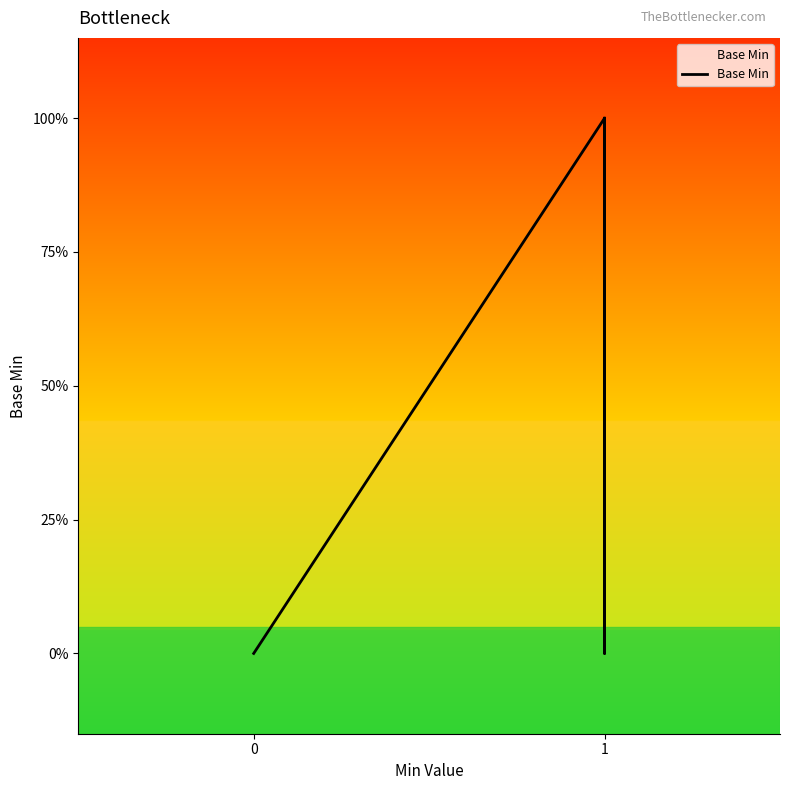

How many lines are shown in the chart?

1